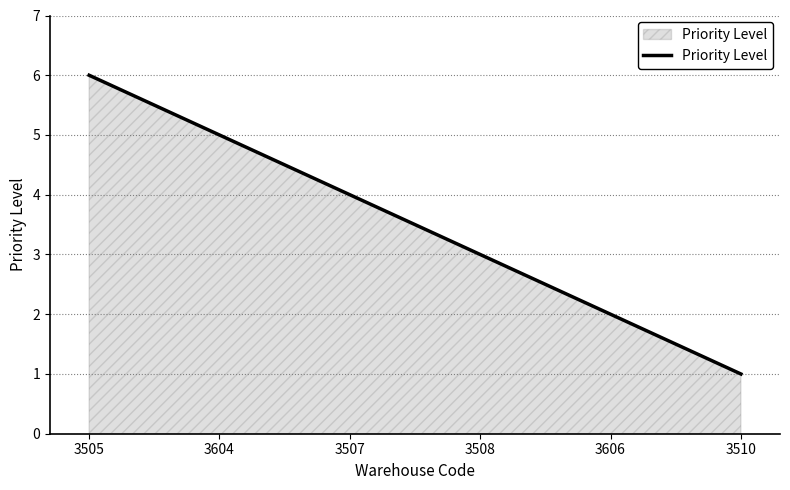

How many categories are shown in the chart?

6